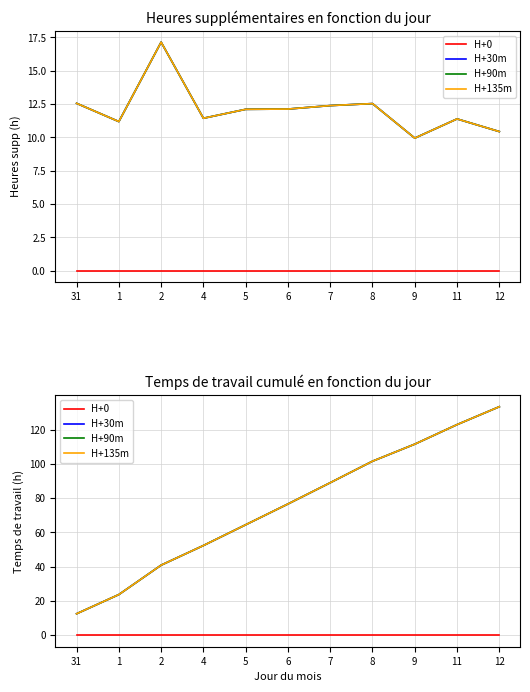

What is the difference between the H+30m values at 4 and 9?

59.1